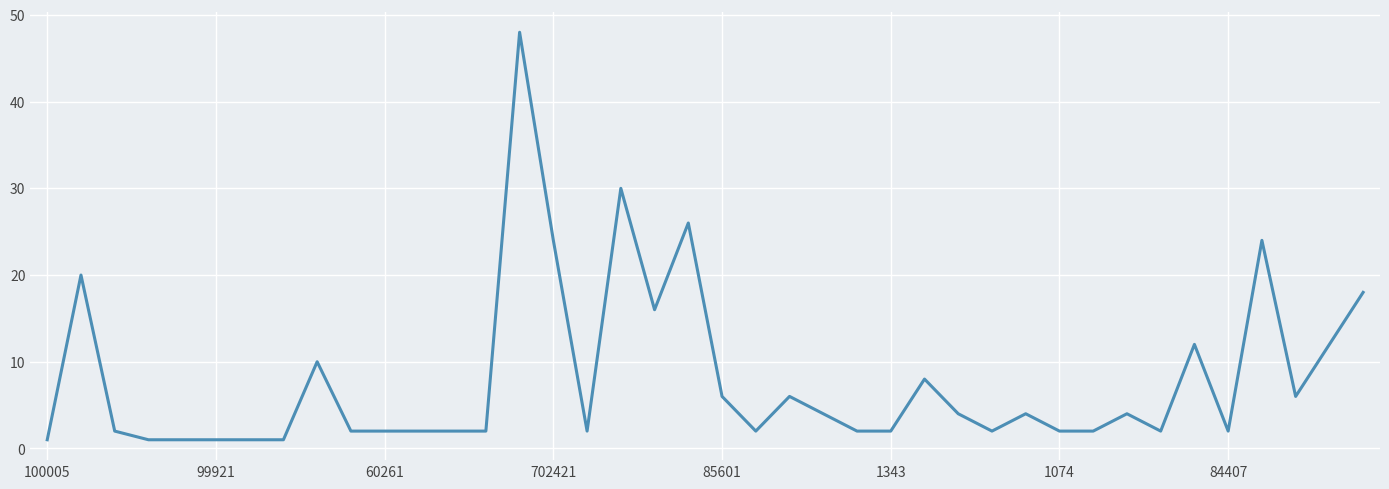

What is the greatest value displayed?

48